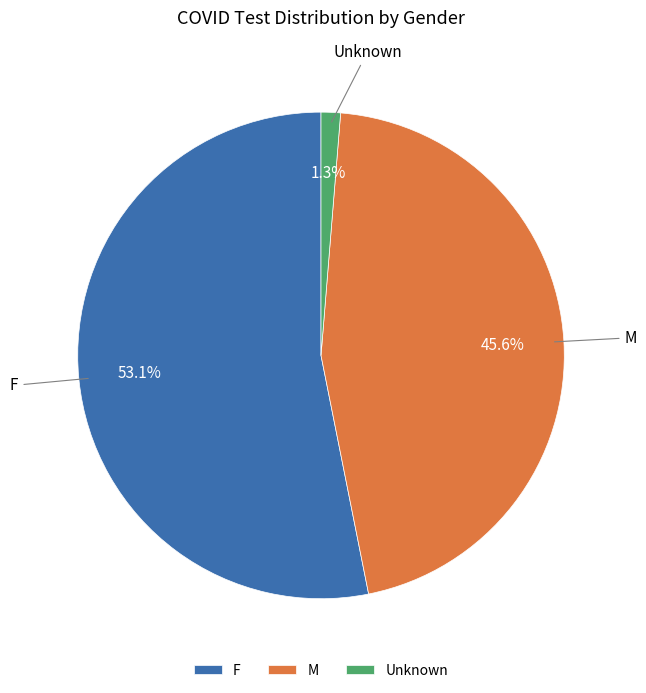

To the nearest percent, what portion does F represent?

53%